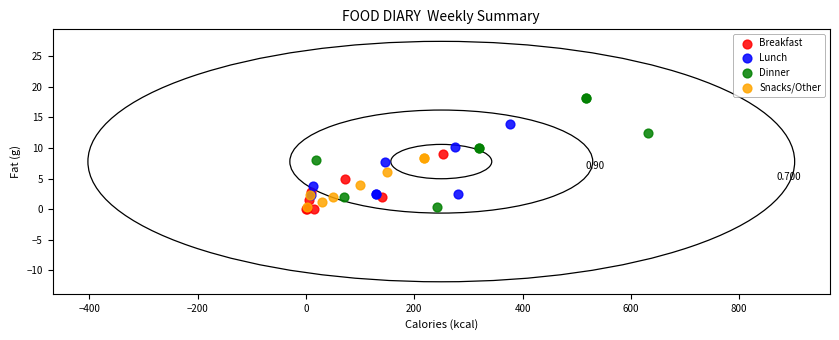

Which series contains the highest Y value?

Dinner